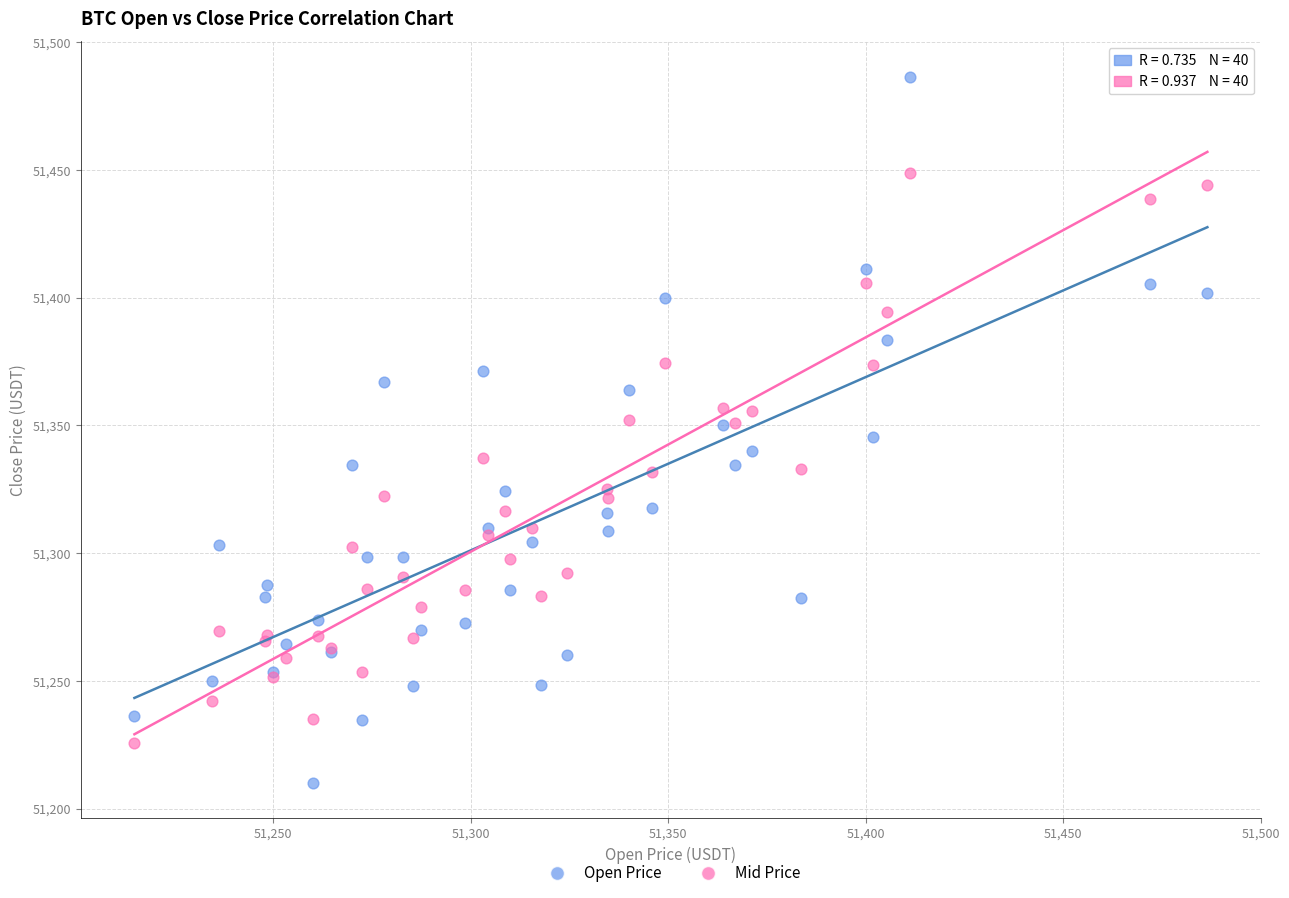

Which series has the largest Y range (max minus min)?

Open Price